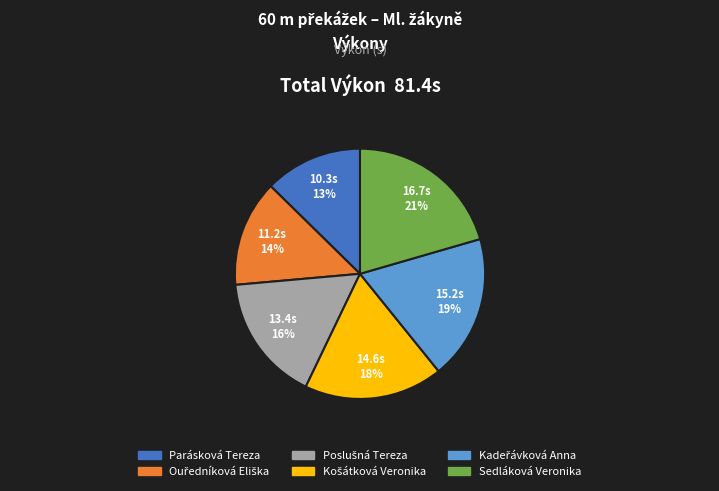

Which category has the smallest portion of the pie?

Parásková Tereza